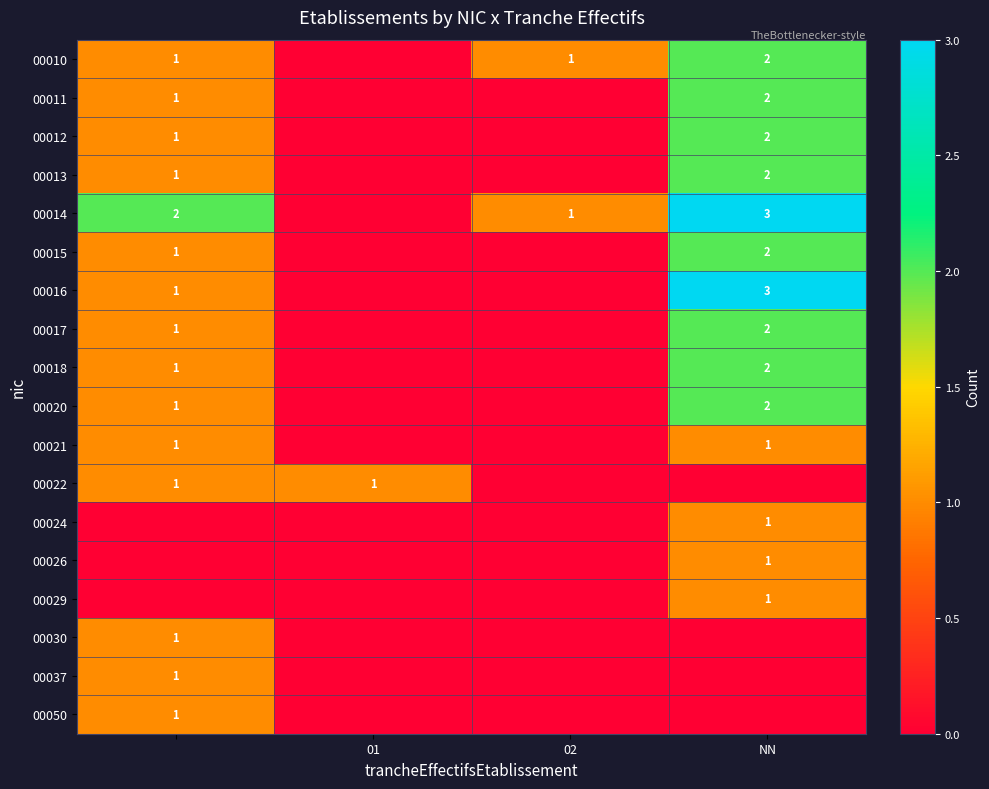

At which category does the chart reach its minimum across all series?

01